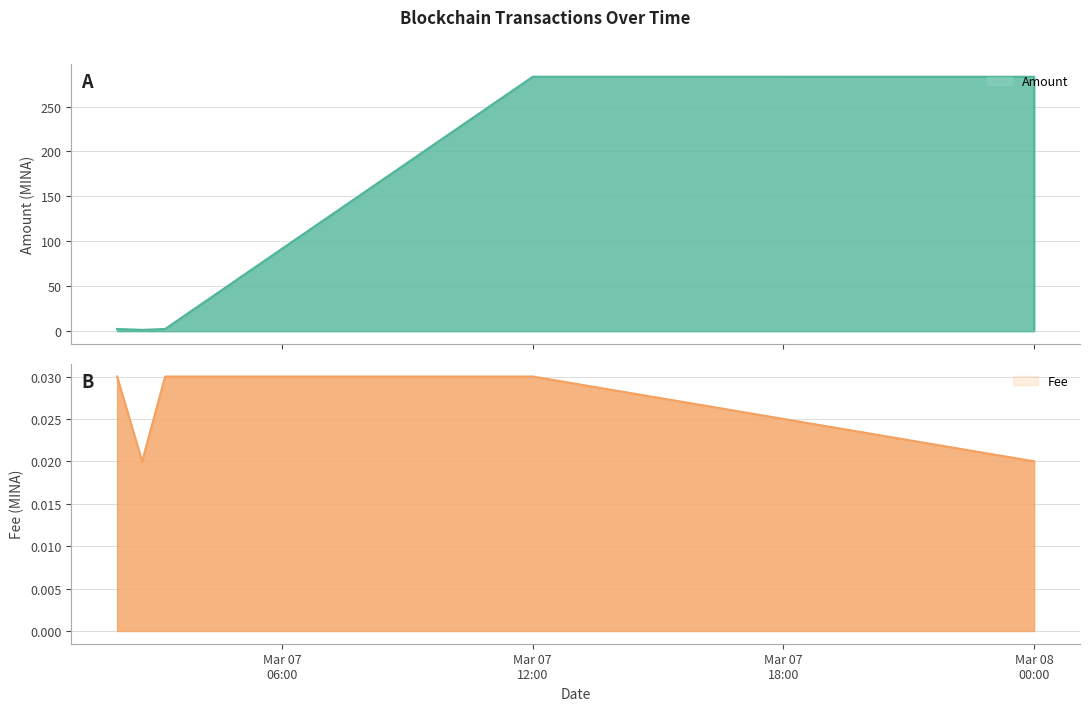

True or false: Amount and Fee intersect in this chart.

False